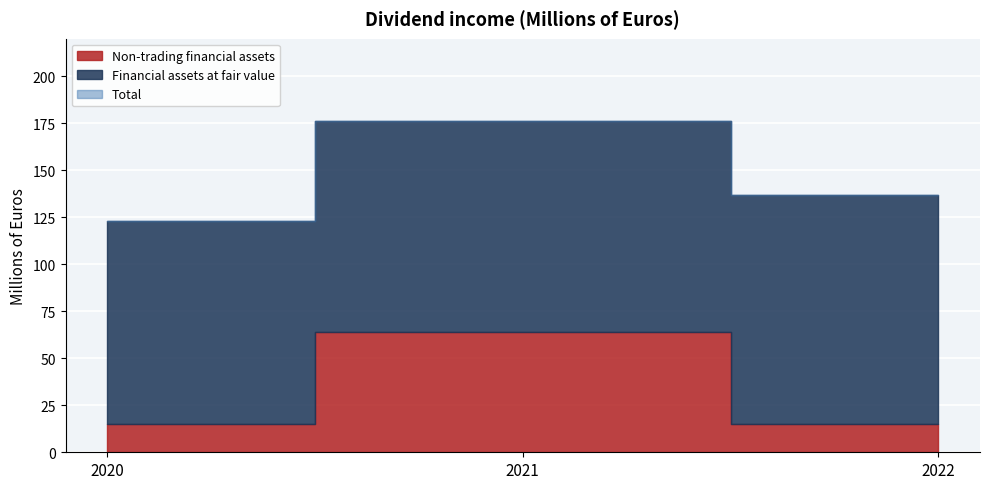

What is the value of the Non-trading financial assets point at the 2nd from the left?

64